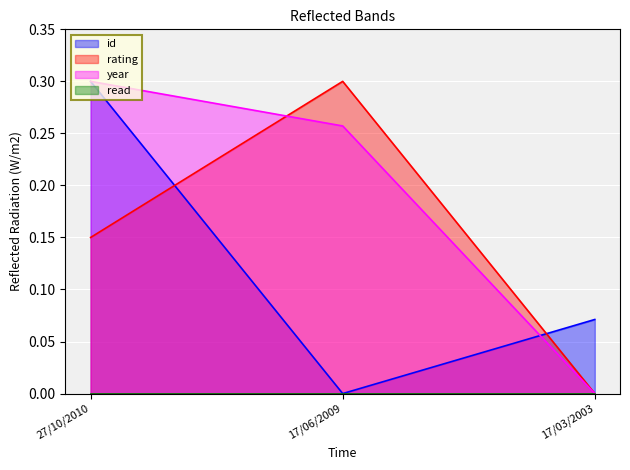

Which series has the largest total across all categories?

year